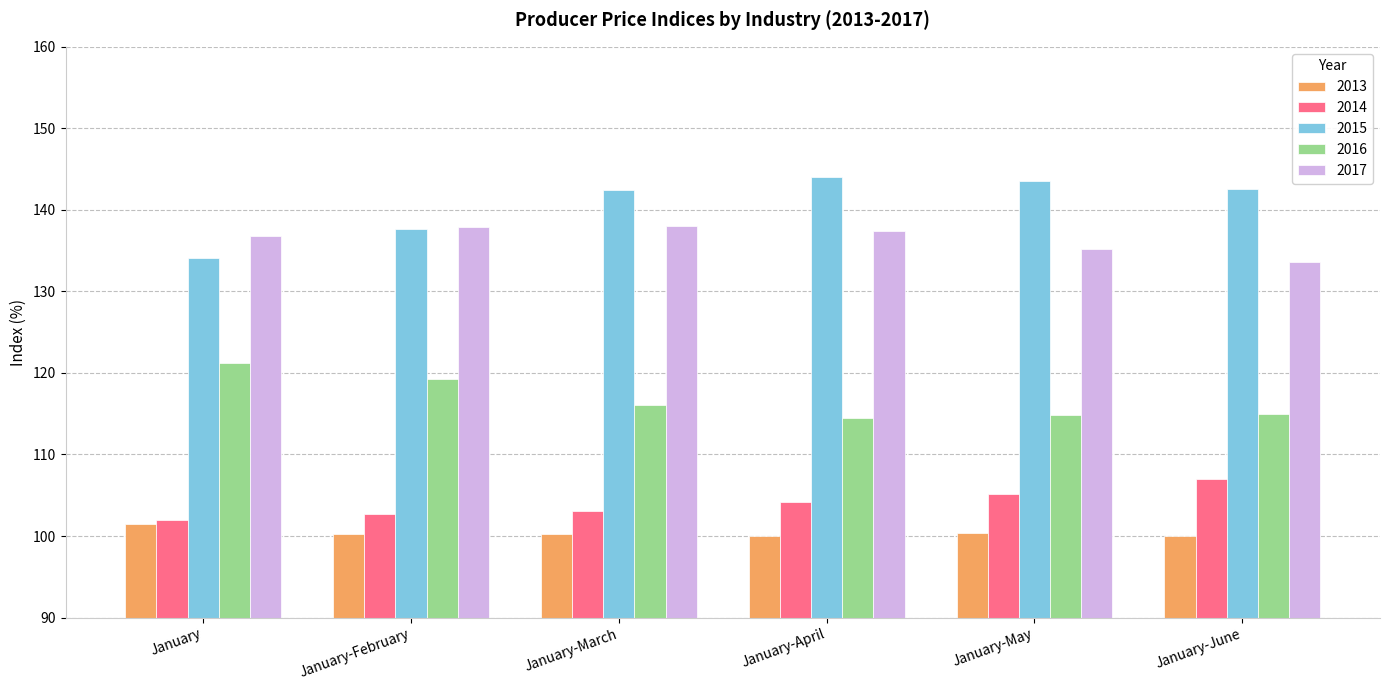

What is the spread (max minus min) of values at January?

35.3